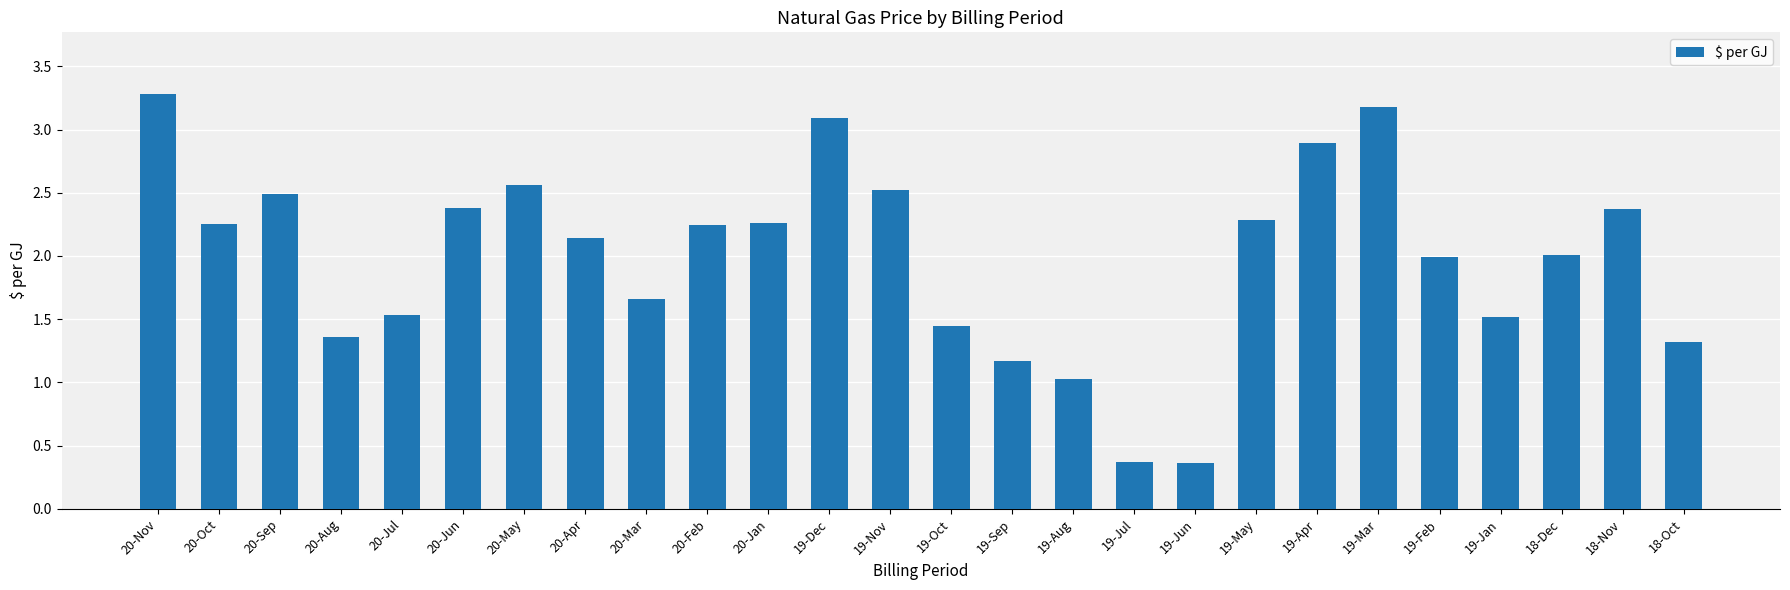

How many data points does each series have?

26